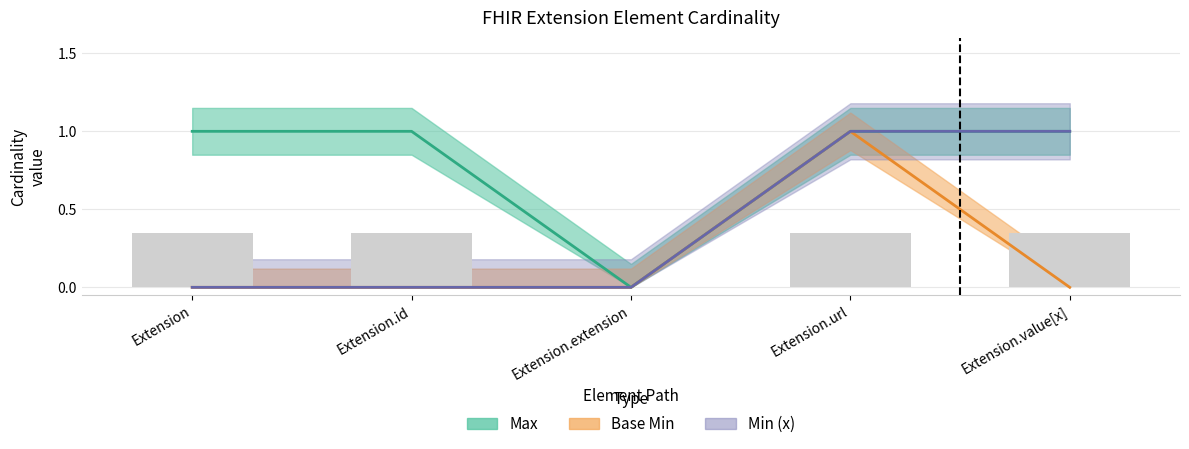

Which series has the widest spread of values?

Max